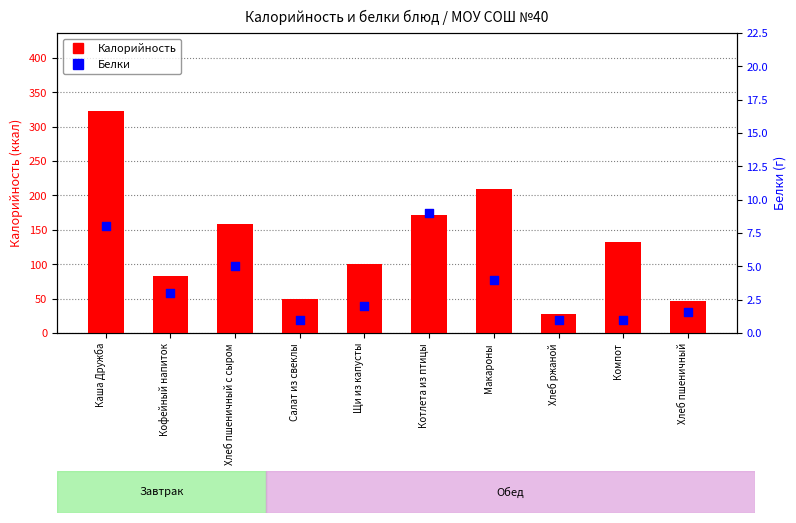

Which series contains the highest Y value?

Калорийность